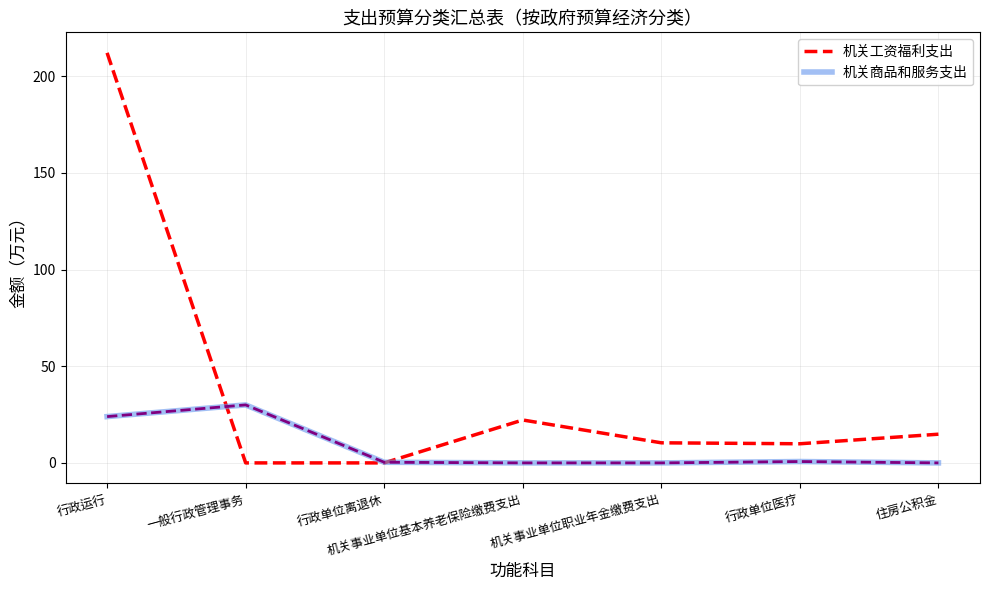

What is the difference between the maximum and minimum values in the 机关工资福利支出 series?

212.1